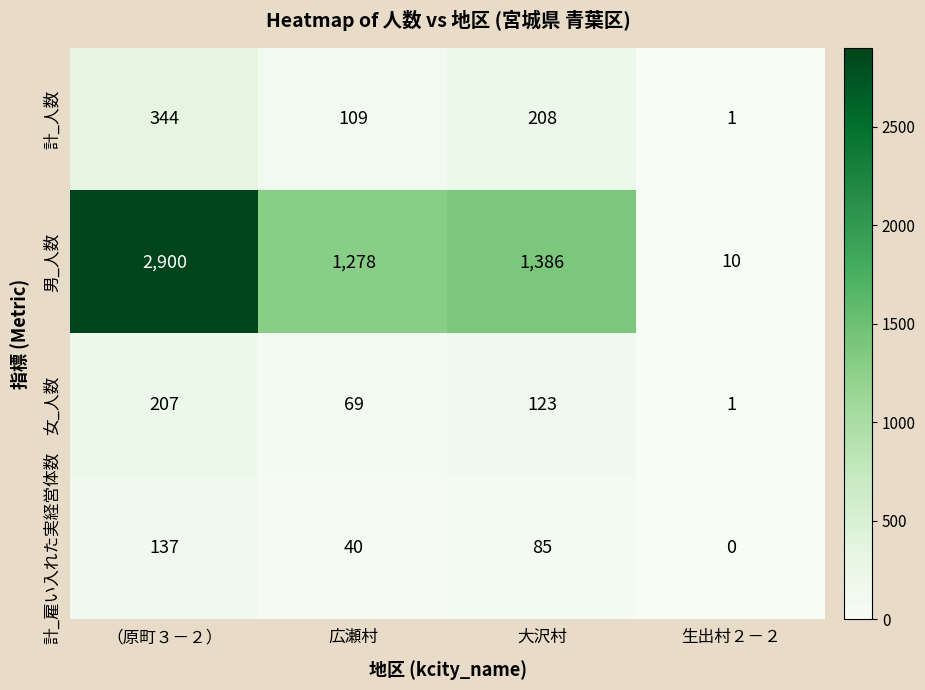

Reading left to right, transcribe all the data shown in this chart.

計_人数: （原町３－２）=344	広瀬村=109	大沢村=208	生出村２－２=1
男_人数: （原町３－２）=2900	広瀬村=1278	大沢村=1386	生出村２－２=10
女_人数: （原町３－２）=207	広瀬村=69	大沢村=123	生出村２－２=1
計_雇い入れた実経営体数: （原町３－２）=137	広瀬村=40	大沢村=85	生出村２－２=0